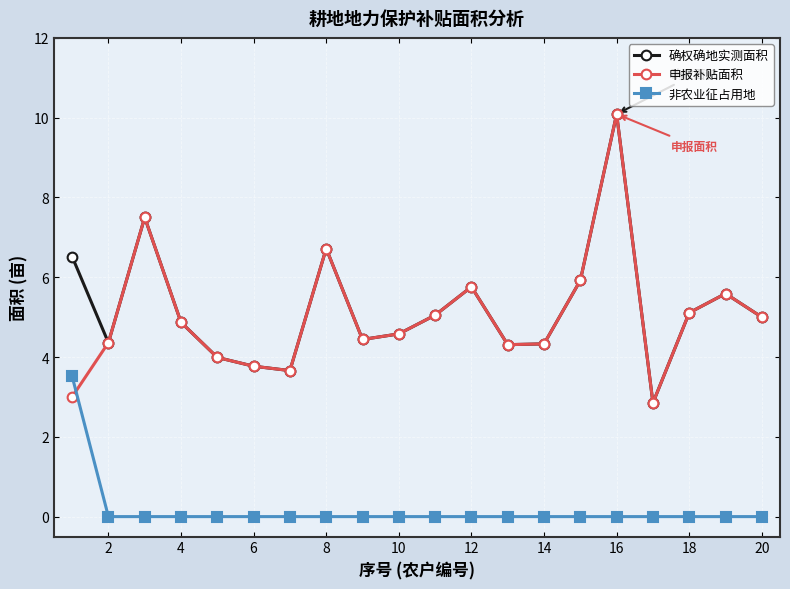

What is the greatest value displayed?

10.1